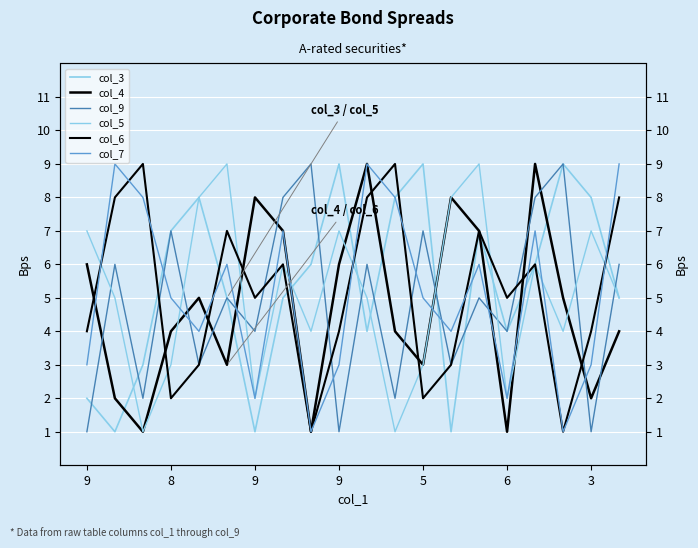

What is the lowest value of the col_5 series?

1